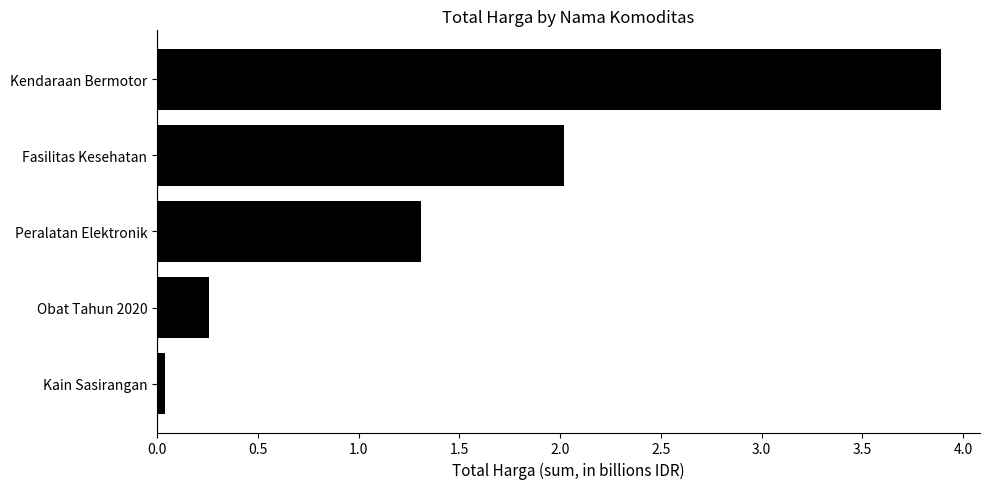

Rank the categories by value from lowest to highest.

Kain Sasirangan, Obat Tahun 2020, Peralatan Elektronik, Fasilitas Kesehatan, Kendaraan Bermotor